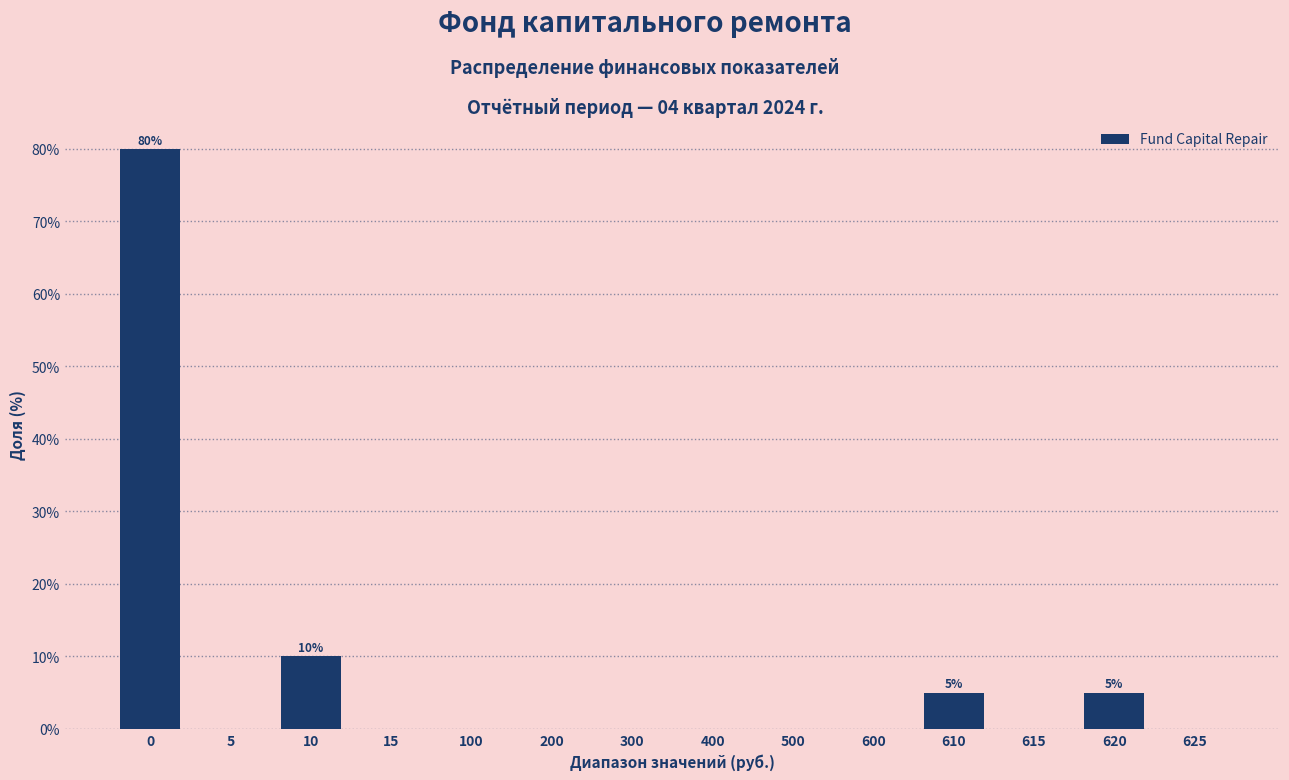

Reading right to left, what are all the values shown in this chart?

625=0	620=5	615=0	610=5	600=0	500=0	400=0	300=0	200=0	100=0	15=0	10=10	5=0	0=80